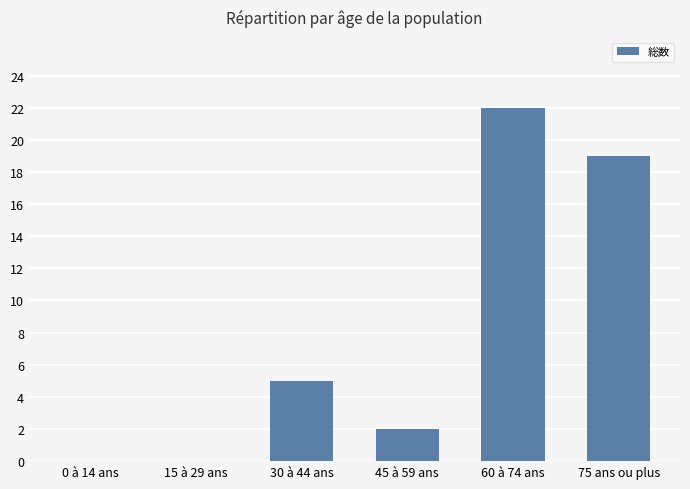

Where is the data nearest to the value 11?

30 à 44 ans